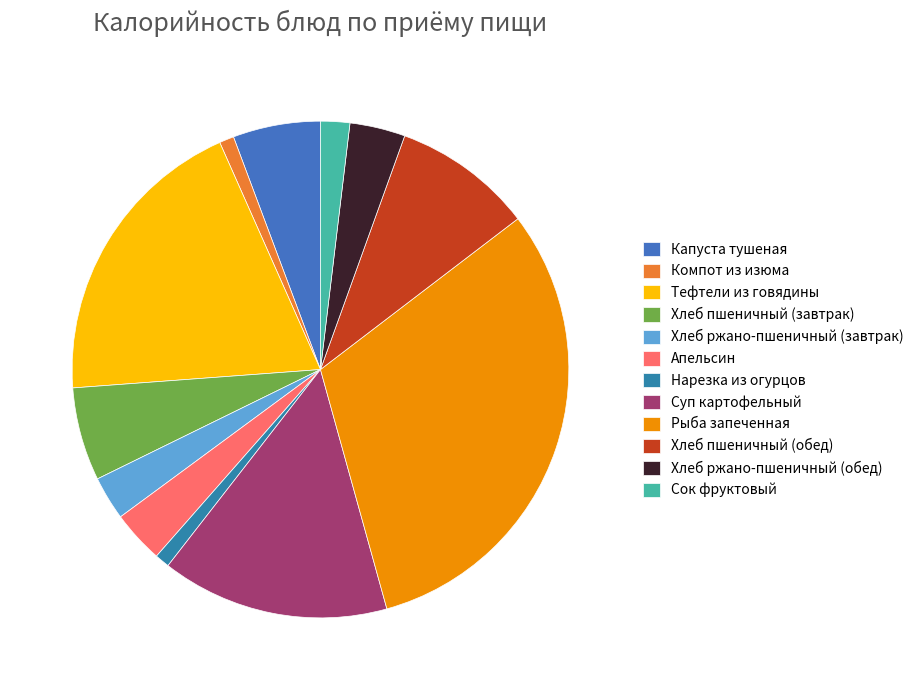

Which category has the biggest portion of the pie?

Рыба запеченная